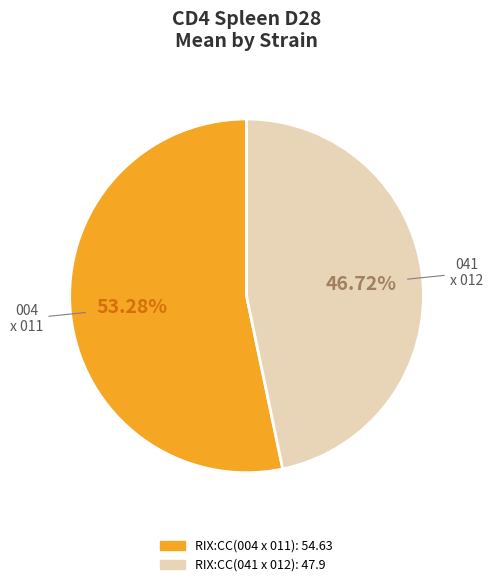

What percentage is the RIX:CC(041 x 012) slice, to the nearest percent?

47%